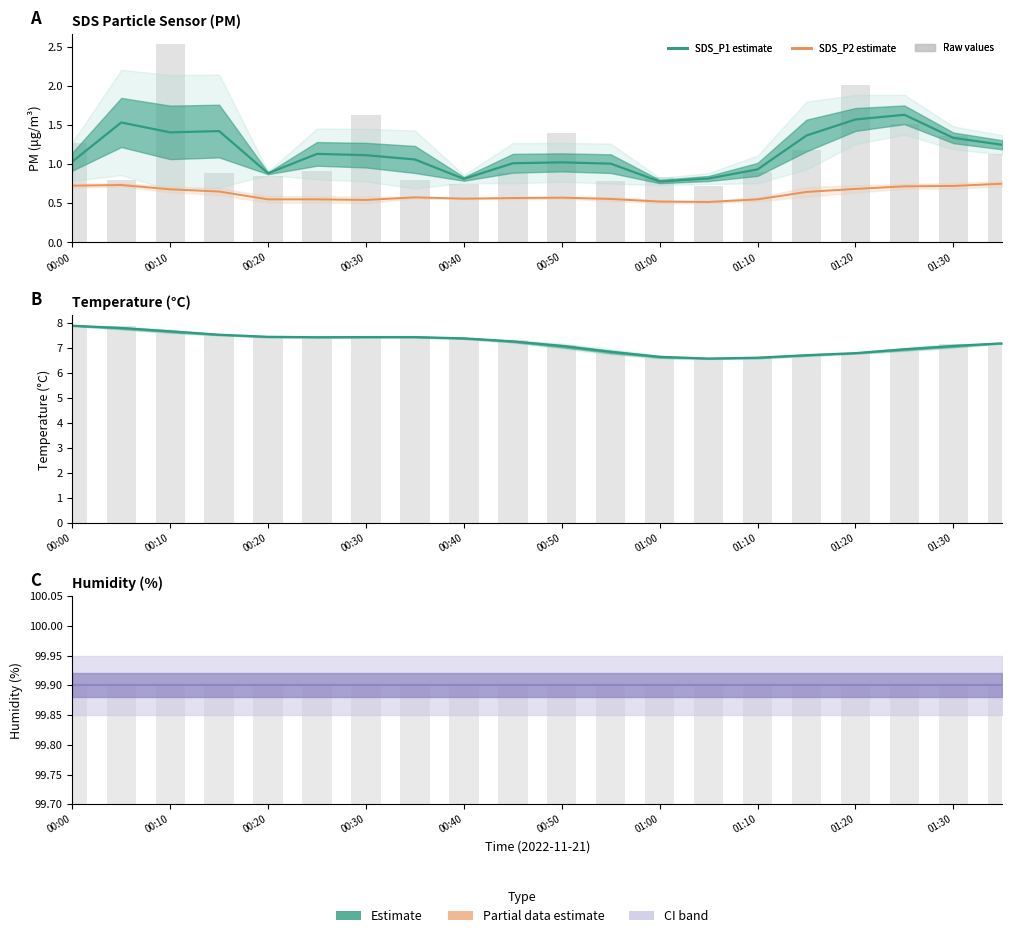

What is the average value of the Humidity_center series?

99.9